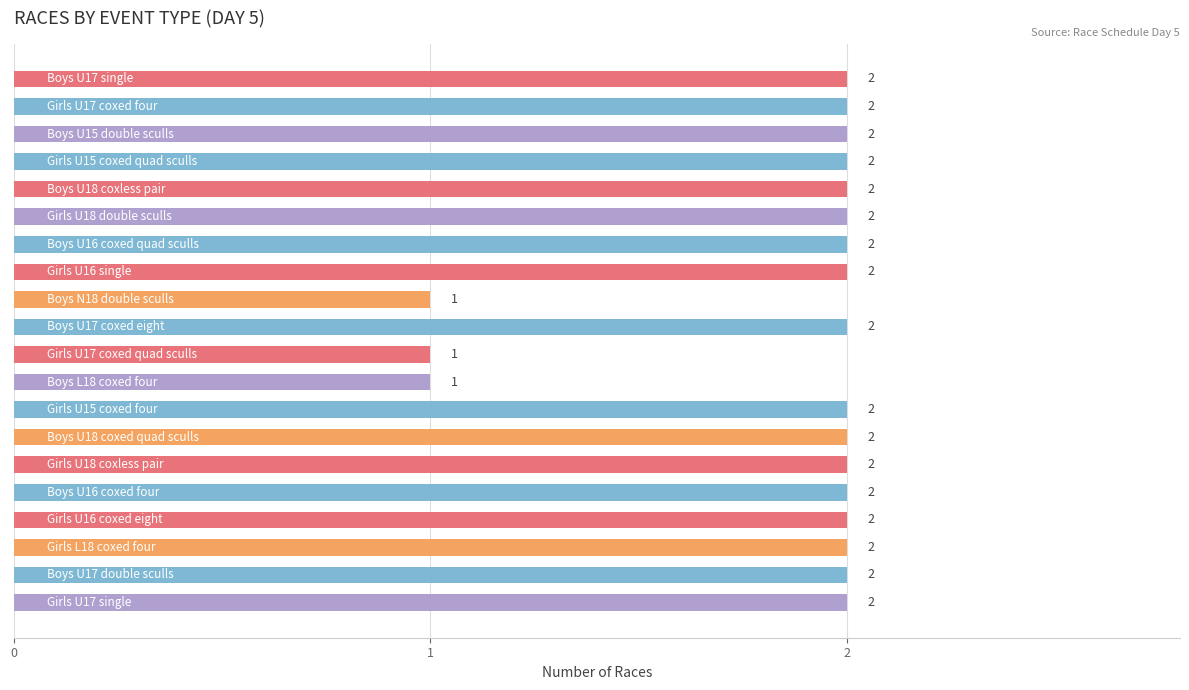

How many distinct data groups are displayed?

1